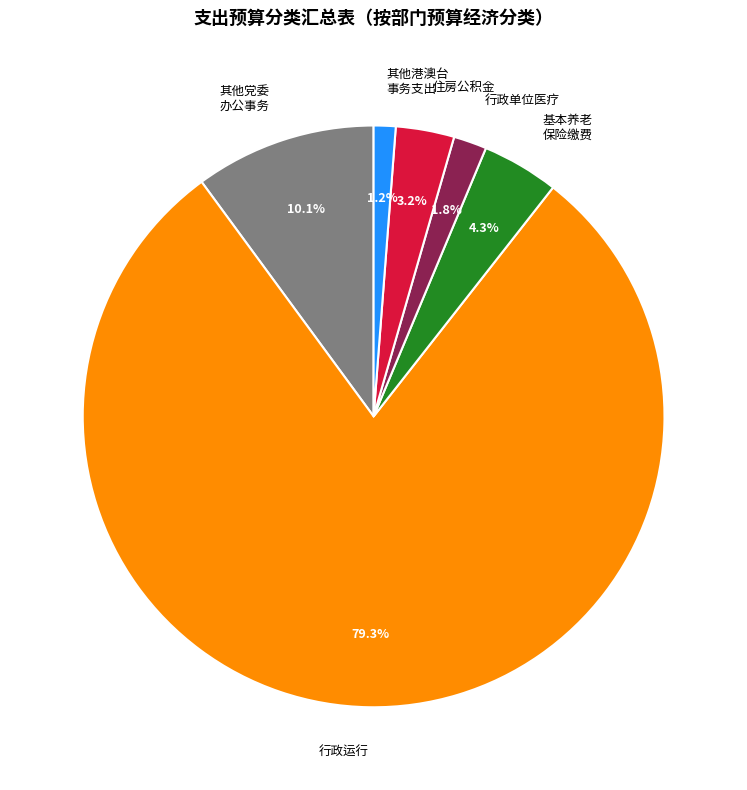

Is there a majority slice in this chart?

Yes